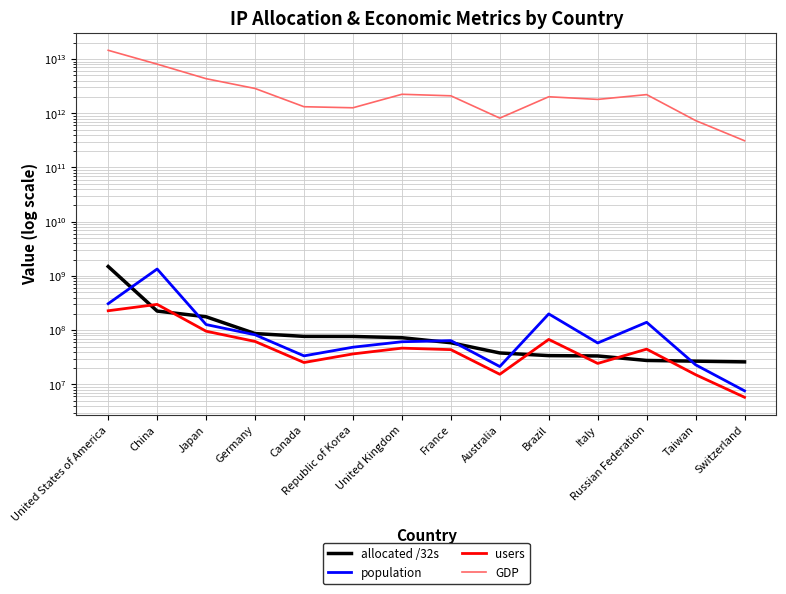

Which series has the largest range (max minus min)?

GDP